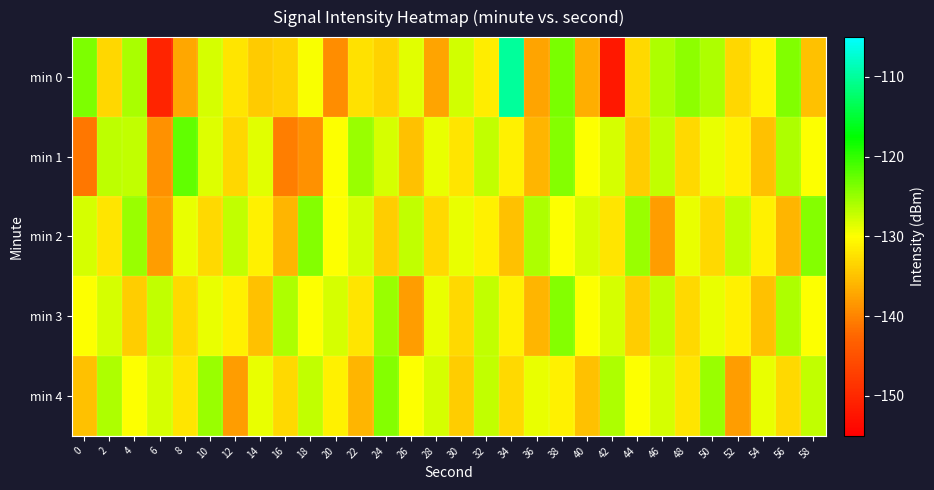

What is the greatest value displayed?

-109.9